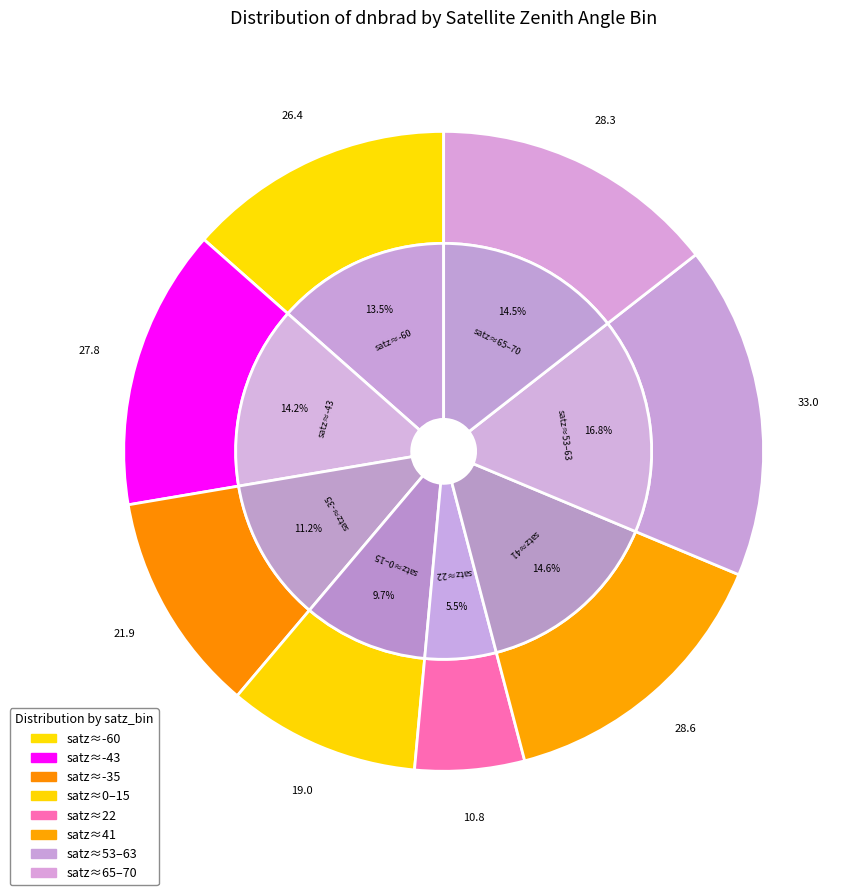

The 4 slice represents 13% of the pie. True or false?

False